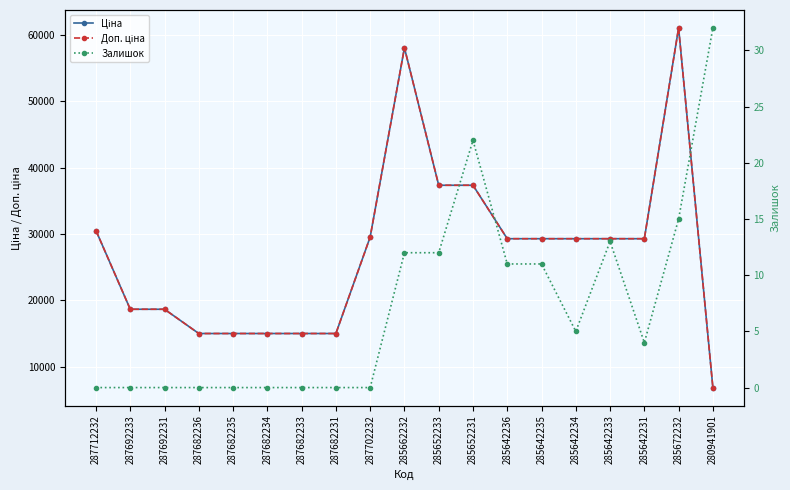

What is the difference between the highest and lowest values at 287702232?

29548.9